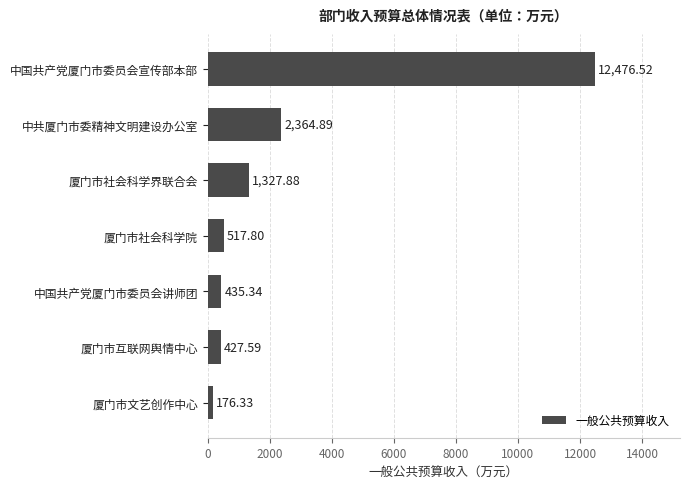

Does the chart contain stacked bars?

No